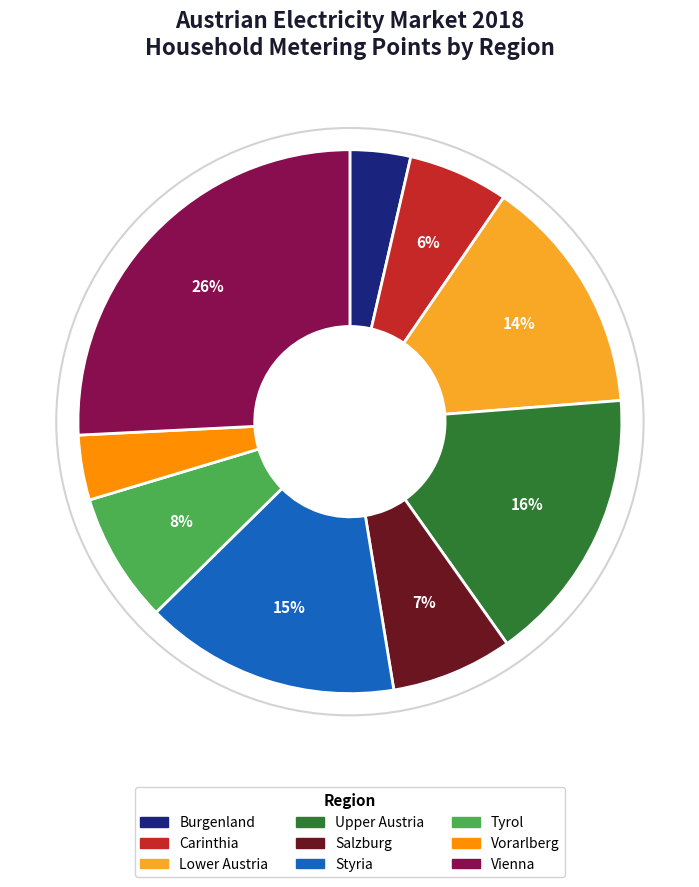

How many segments does this pie chart have?

9